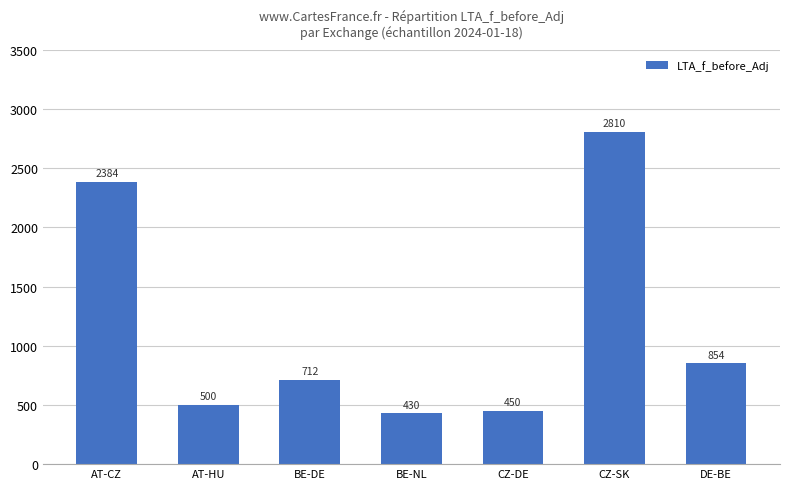

Is it true that the value at BE-NL is 761.2?

False